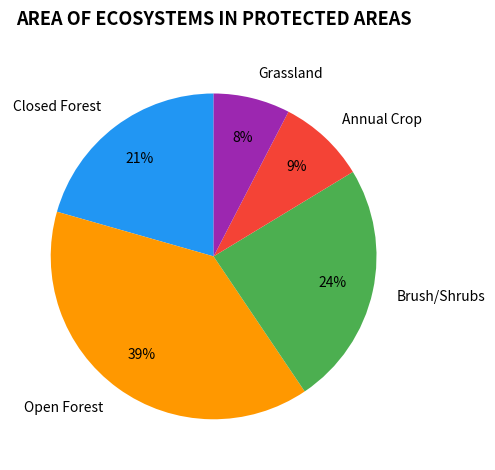

Between Grassland and Annual Crop, which is larger?

Annual Crop